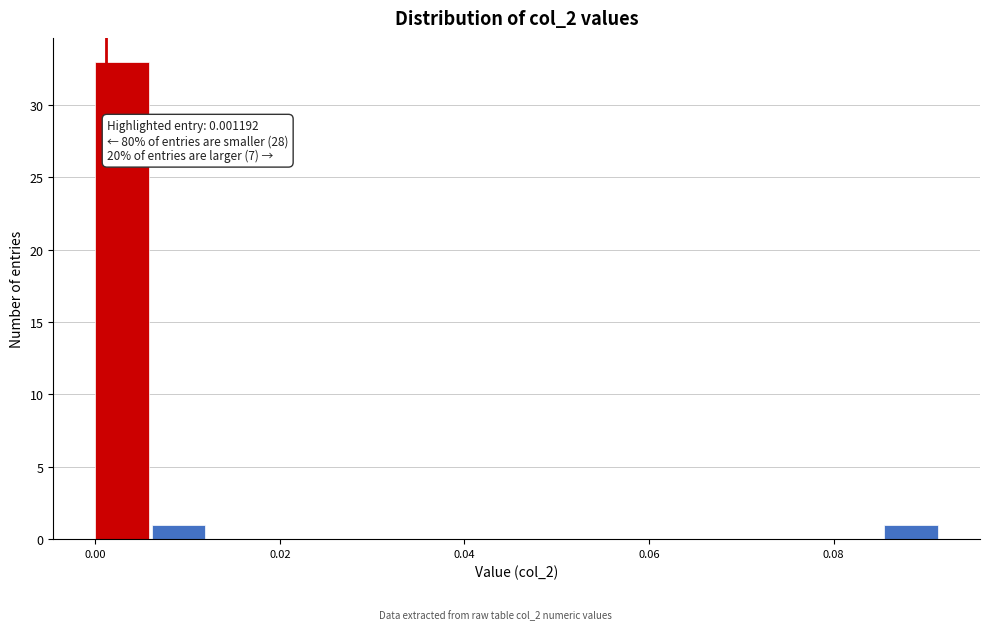

Read against the x-axis, roughly where is the centre of the tallest bar?

0.002